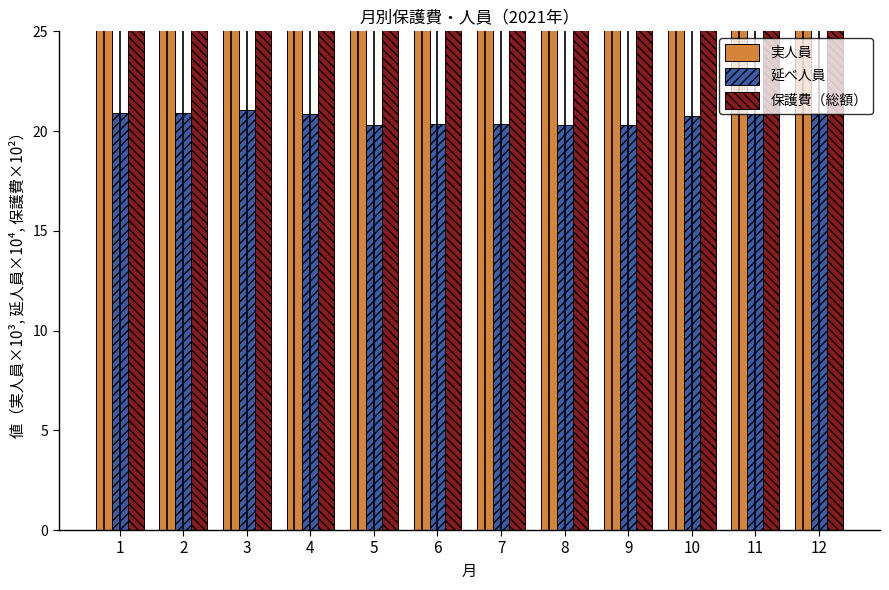

What are all the series names shown in the legend?

実人員, 延べ人員, 保護費（総額）